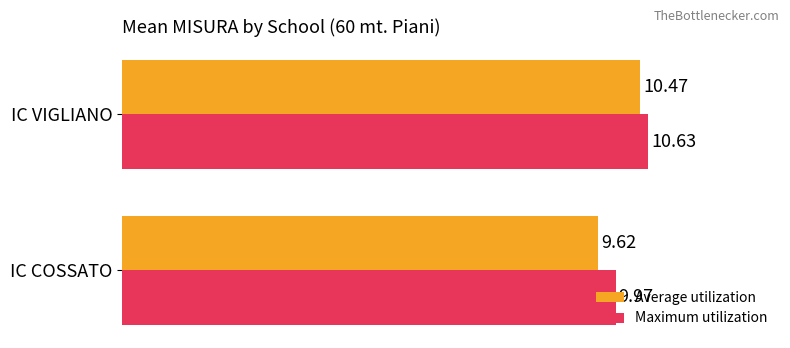

Where is Maximum utilization nearest to the value 10?

IC COSSATO